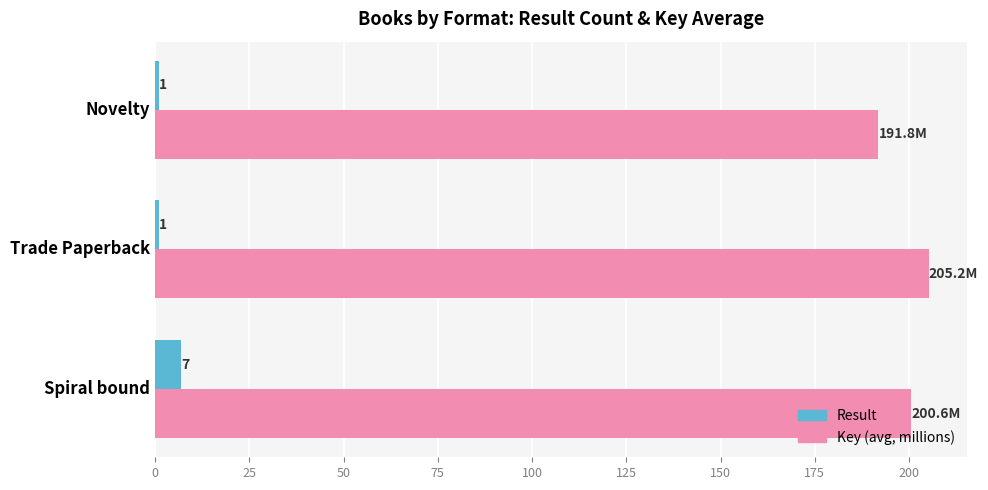

At how many categories does at least one series exceed 185?

3